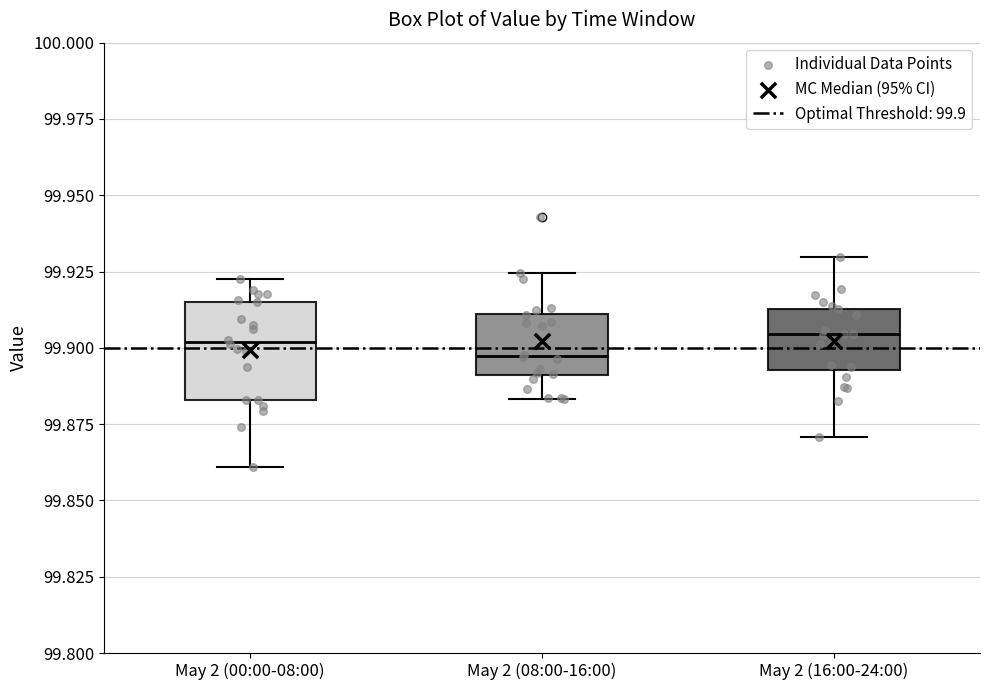

Reading left to right, read every box against the y-axis: the position of its median line, the range the box covers, and the ends of its whiskers. The values are not printed on the chart, so give them approximately, as read against the axis.

May 2 (00:00-08:00): median 99.900, box 99.885 to 99.915, whiskers 99.860 to 99.925
May 2 (08:00-16:00): median 99.895, box 99.890 to 99.910, whiskers 99.885 to 99.925
May 2 (16:00-24:00): median 99.905, box 99.895 to 99.915, whiskers 99.870 to 99.930